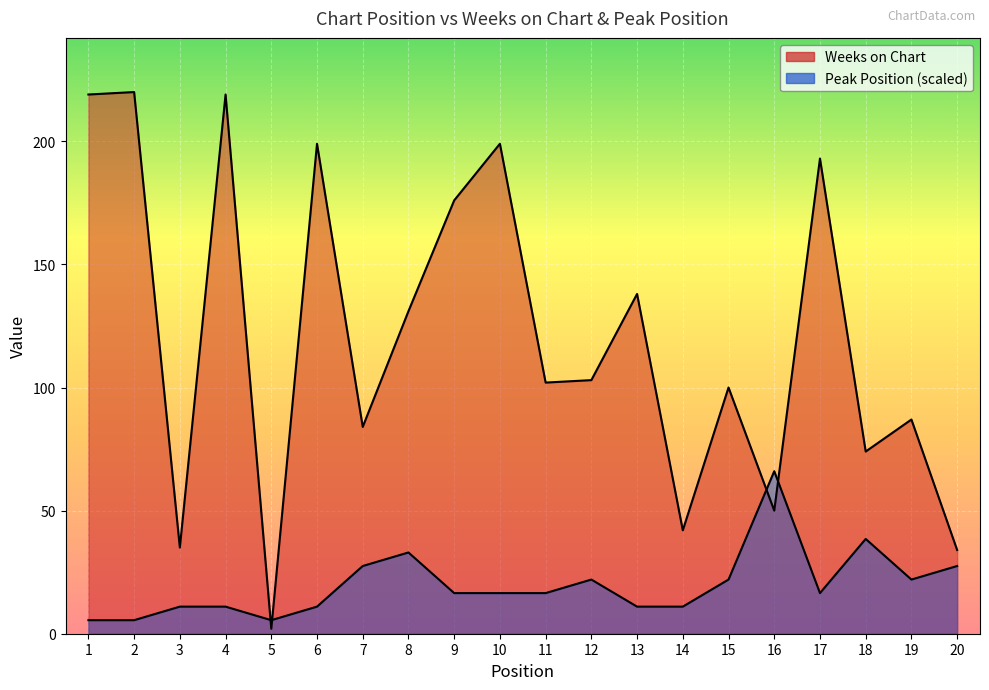

Where does the Weeks on Chart series first go above 103?

1